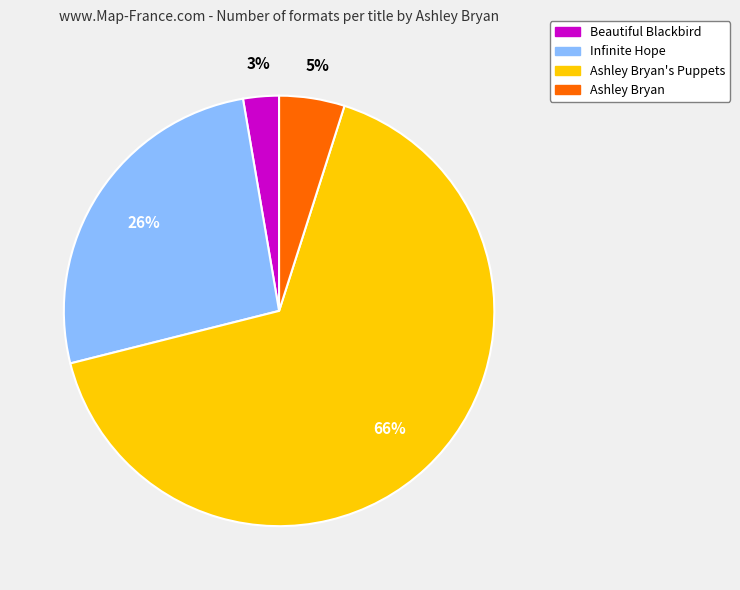

To the nearest percent, what is the average slice percentage?

25%